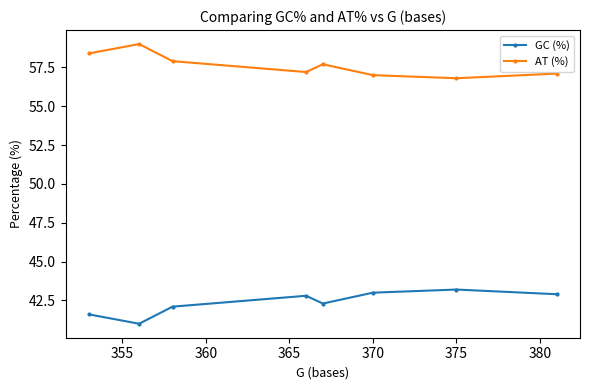

What is the maximum value for GC (%)?

43.2